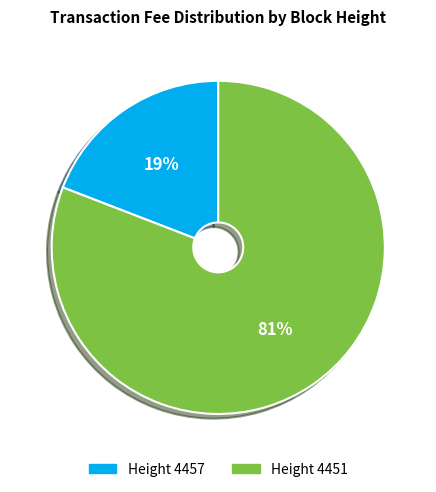

To the nearest percent, what is the average slice percentage?

50%